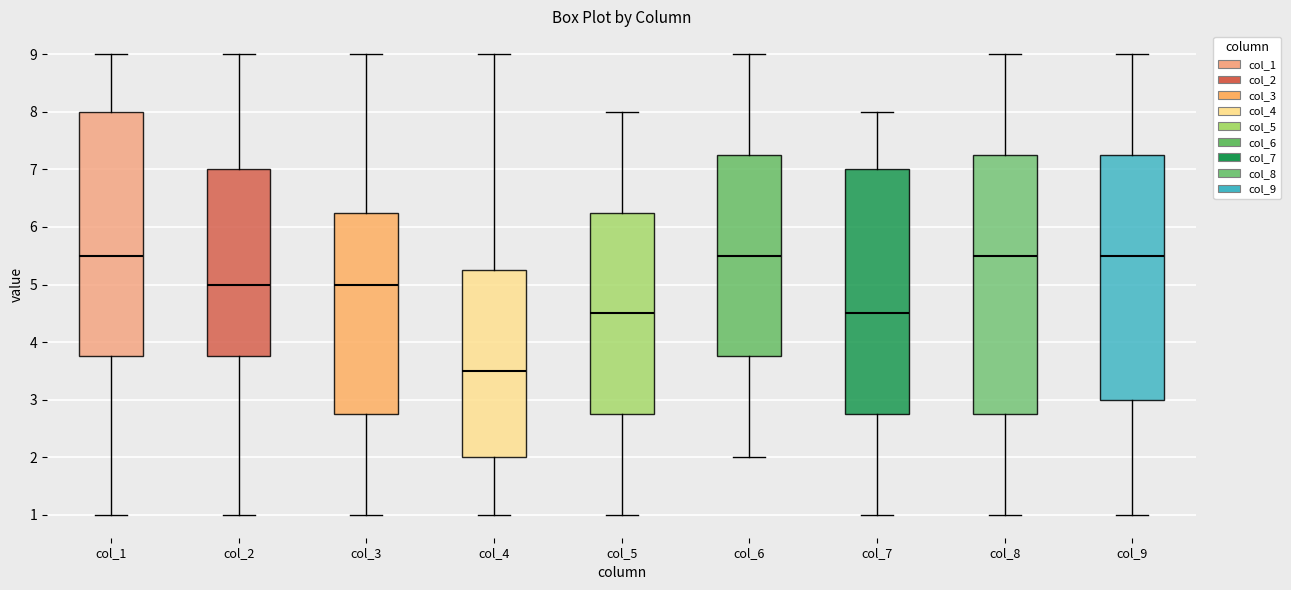

Which box has the lowest median line?

col_4